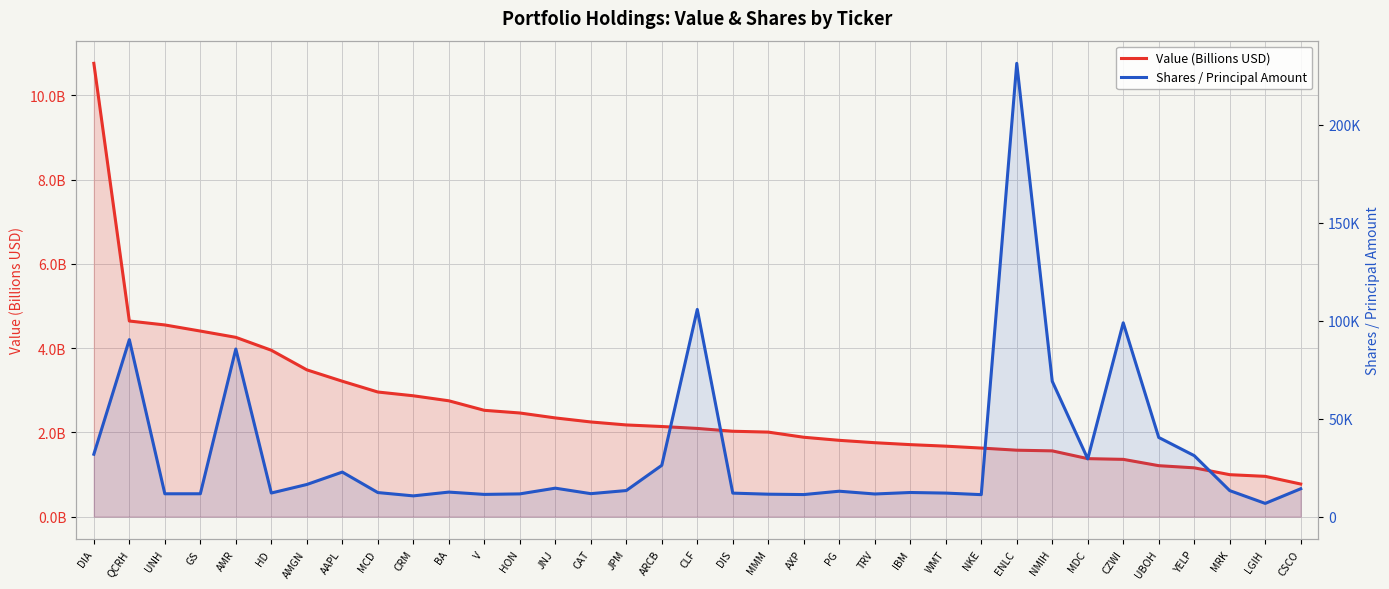

List the series in order of their peak value, highest first.

Shares / Principal Amount, Value (Billions USD)